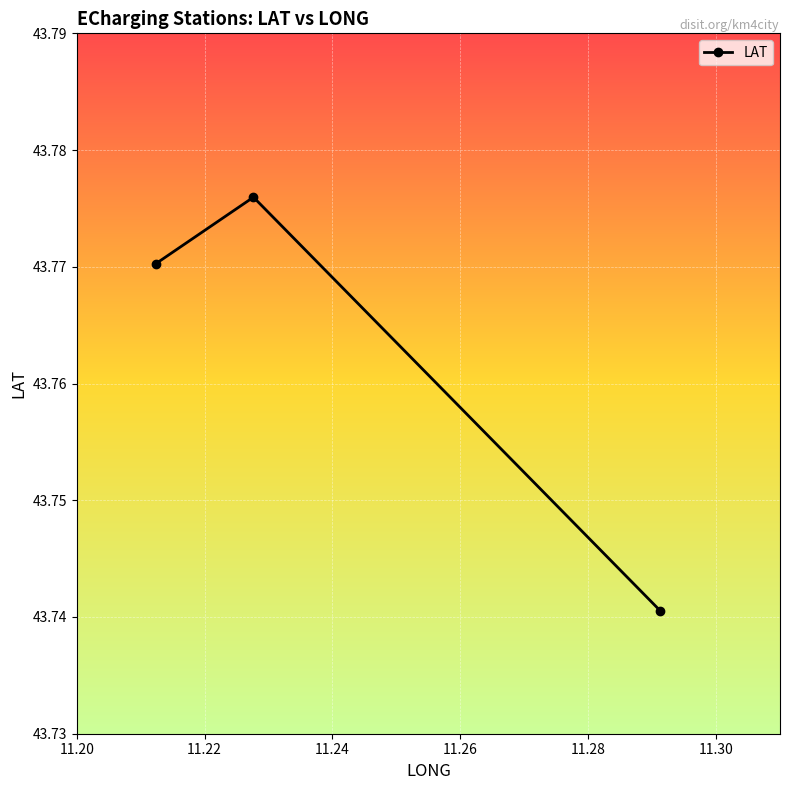

How many values are between 43 and 44?

3